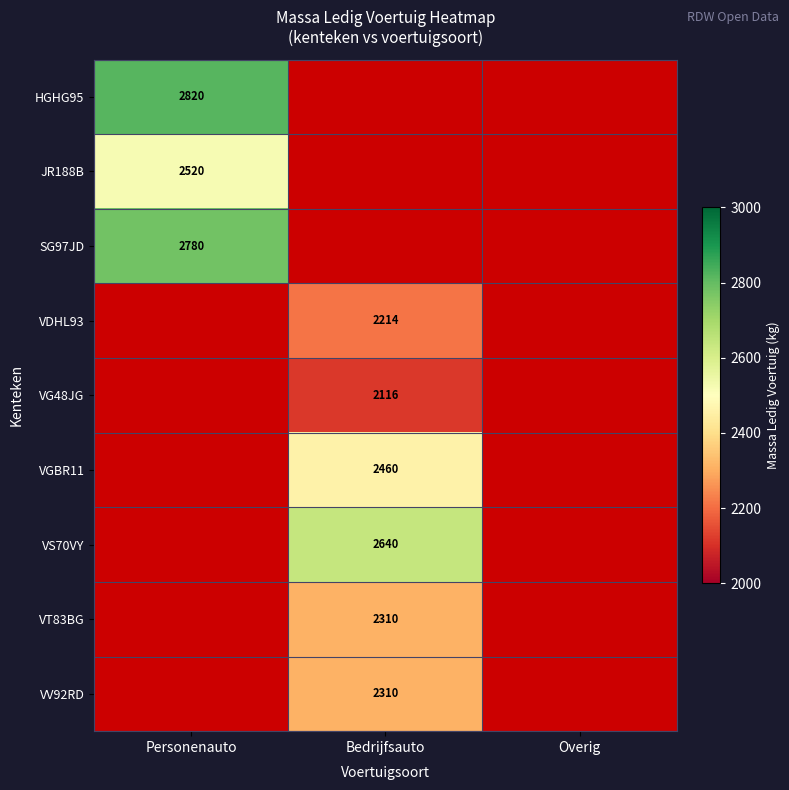

Is it true that VV92RD equals 2310 at Bedrijfsauto?

True